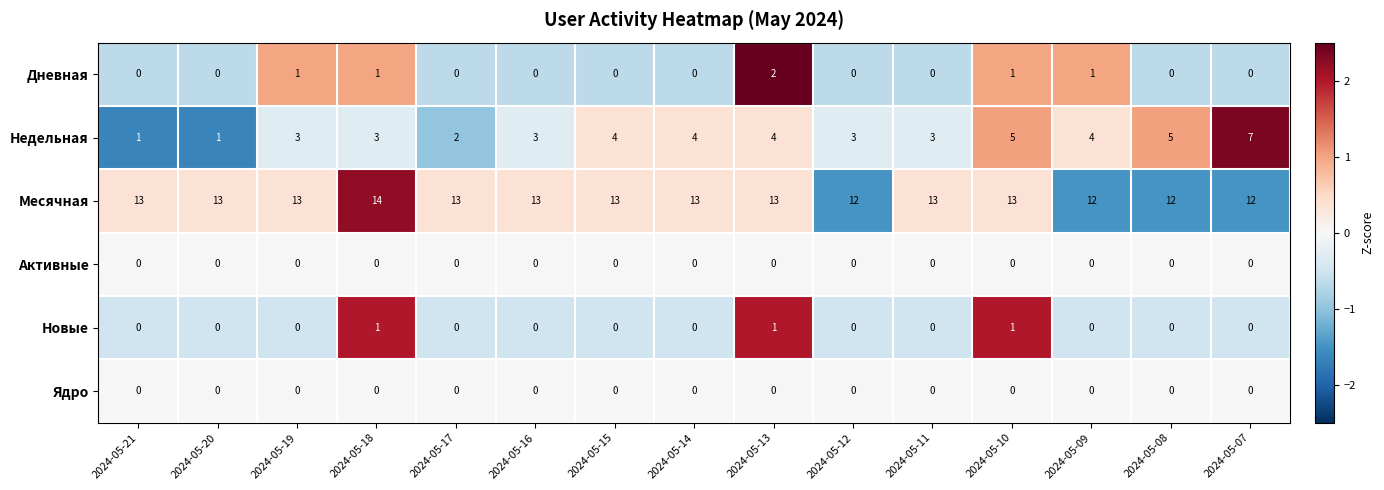

How many Новые values are between 0 and 1?

15